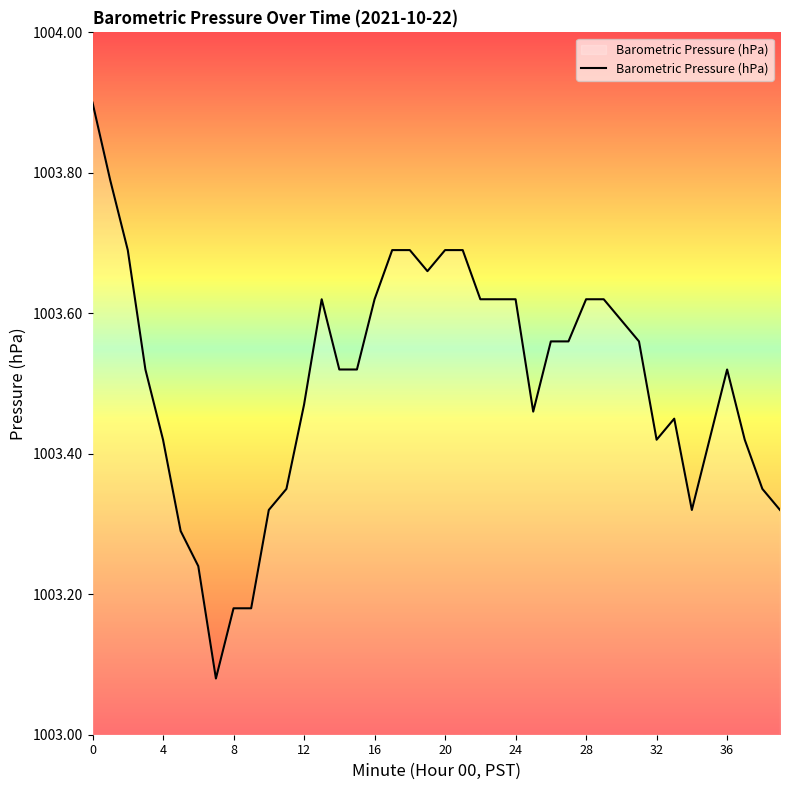

What is the difference between the maximum and minimum values?

0.8